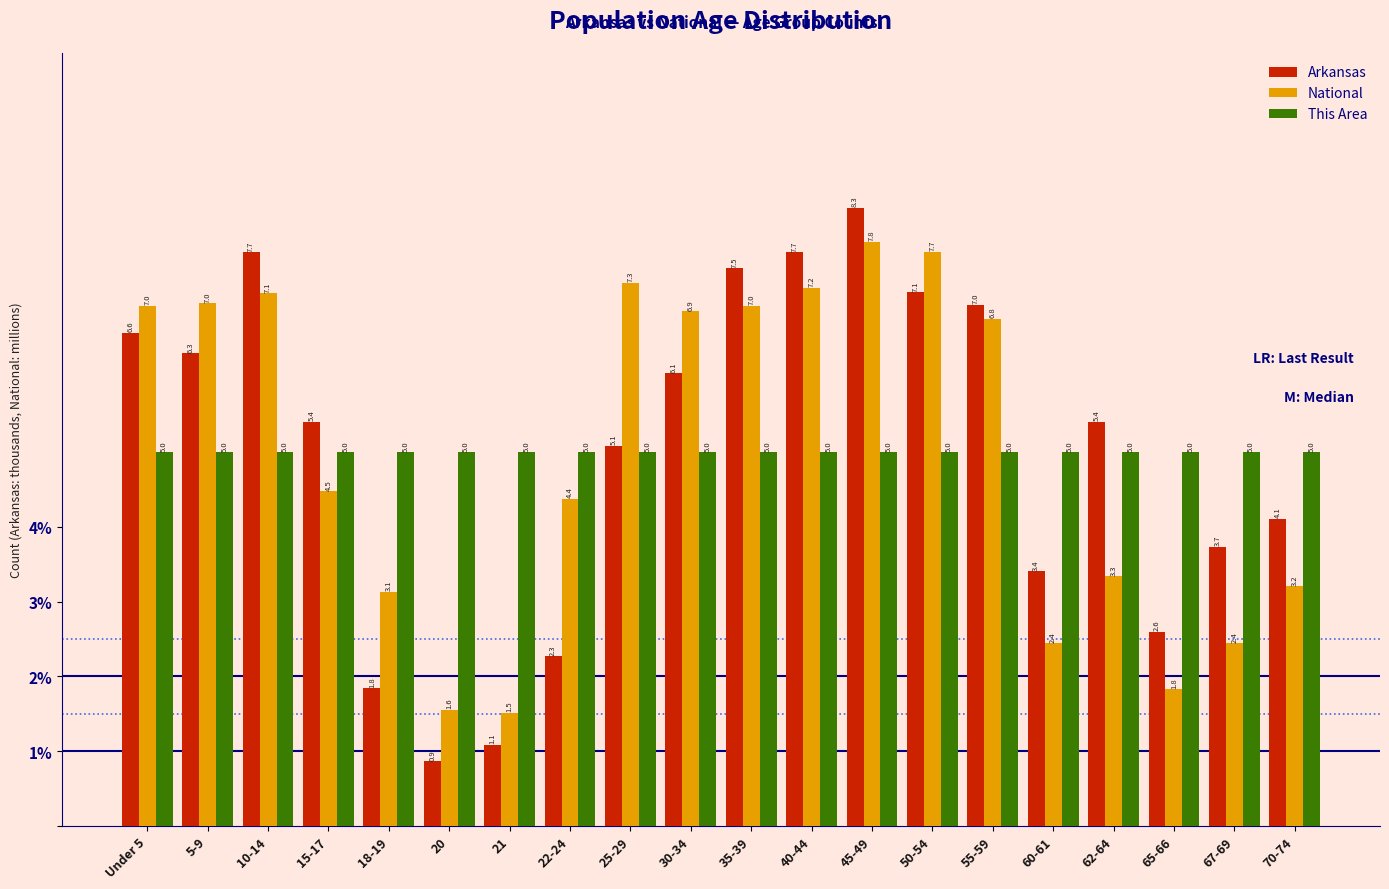

Reading right to left, what are all the values shown in this chart?

Arkansas: 4.1	3.7	2.6	5.4	3.4	7.0	7.1	8.3	7.7	7.5	6.1	5.1	2.3	1.1	0.9	1.8	5.4	7.7	6.3	6.6
National: 3.2	2.4	1.8	3.3	2.4	6.8	7.7	7.8	7.2	7.0	6.9	7.3	4.4	1.5	1.6	3.1	4.5	7.1	7.0	7.0
This Area: 5.0	5.0	5.0	5.0	5.0	5.0	5.0	5.0	5.0	5.0	5.0	5.0	5.0	5.0	5.0	5.0	5.0	5.0	5.0	5.0